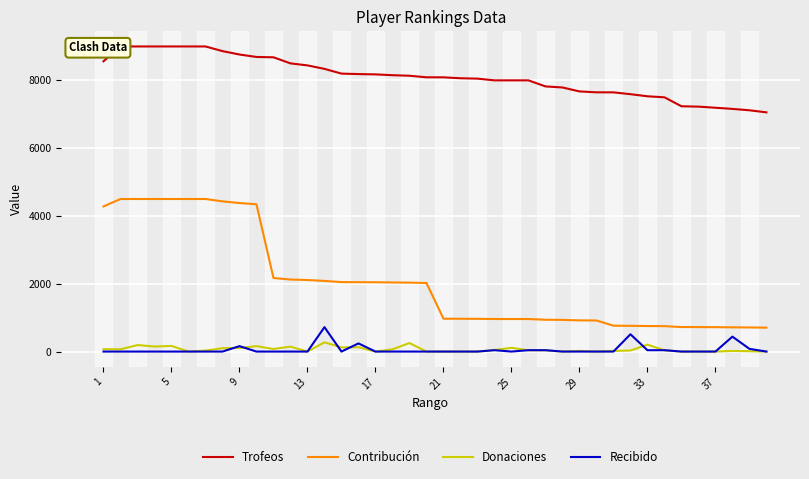

True or false: Donaciones and Contribución intersect in this chart.

False